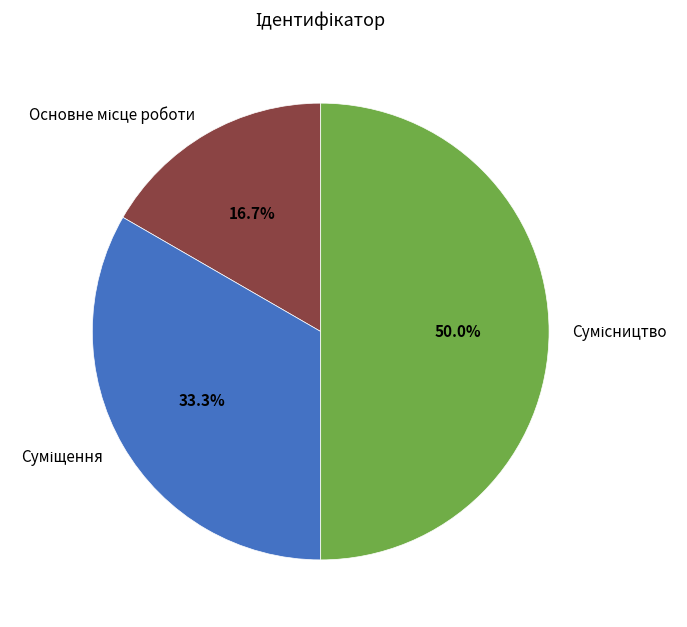

Is it true that Сумісництво is 50% of the pie?

True